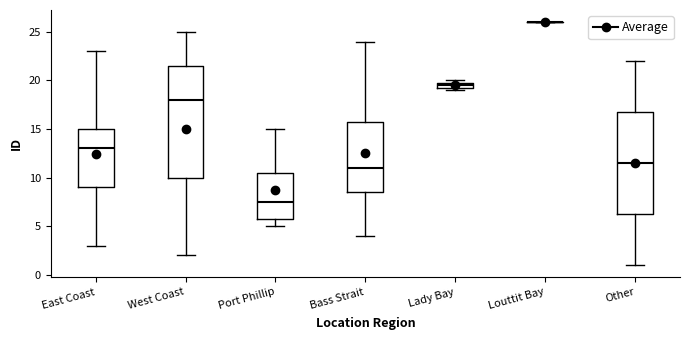

Where is the upper edge of the box for Other on the y-axis? The values are not printed on the chart, so give them approximately, as read against the axis.

17.0